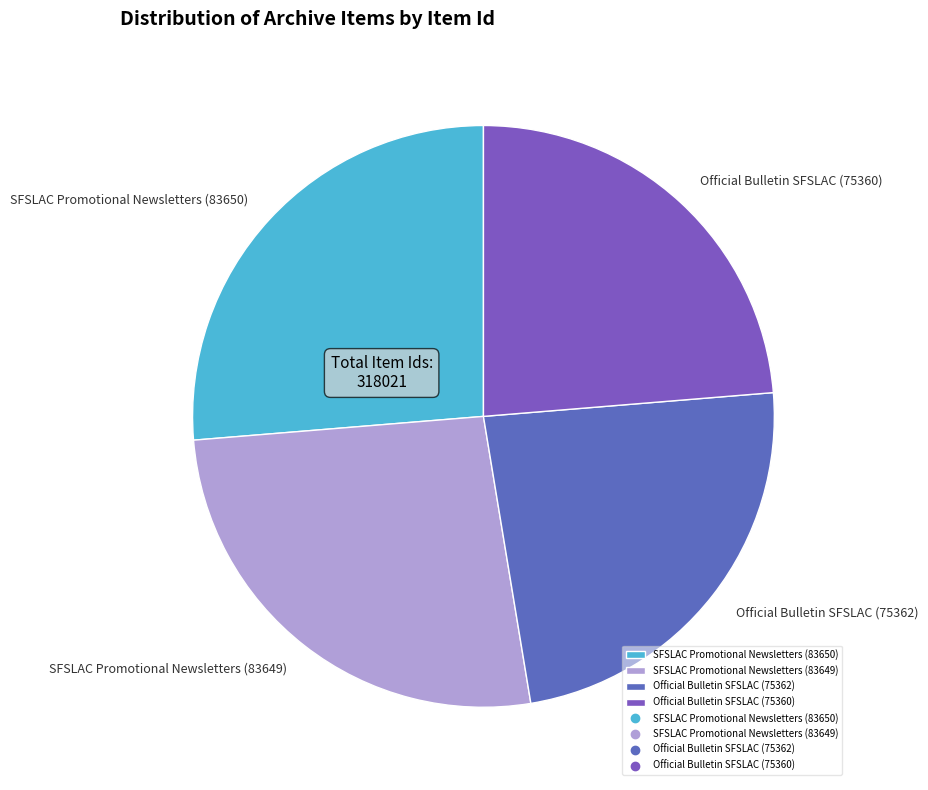

The Official Bulletin SFSLAC (75360) slice represents 24% of the pie. True or false?

True